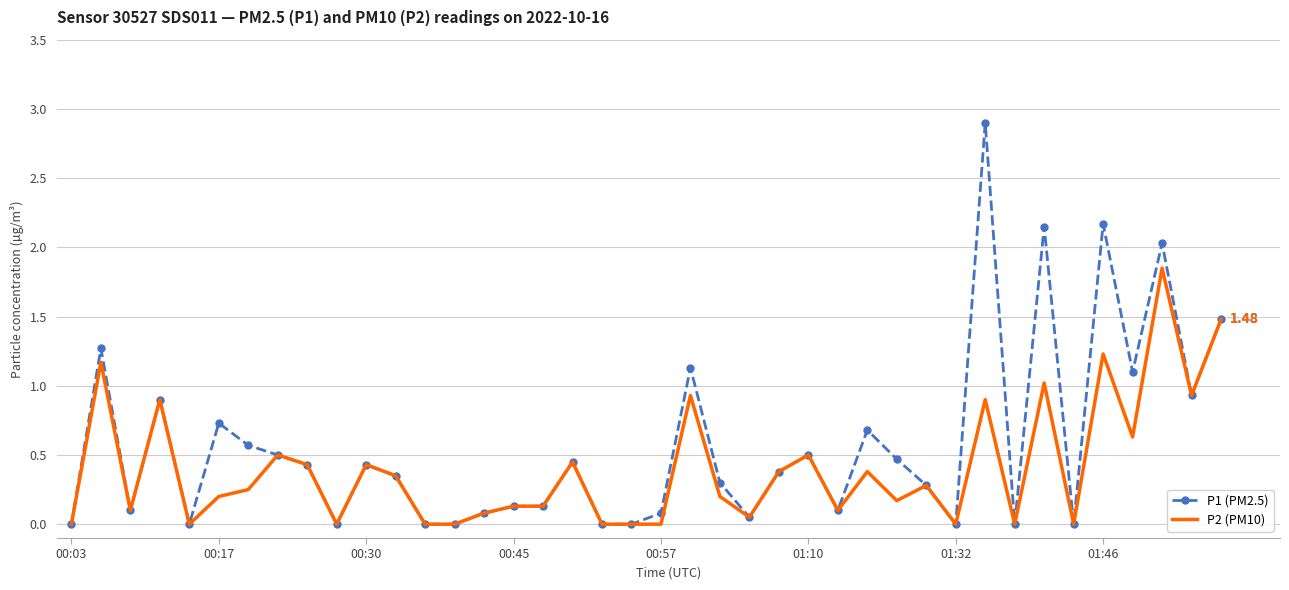

Which series has the widest spread of values?

P1 (PM2.5)